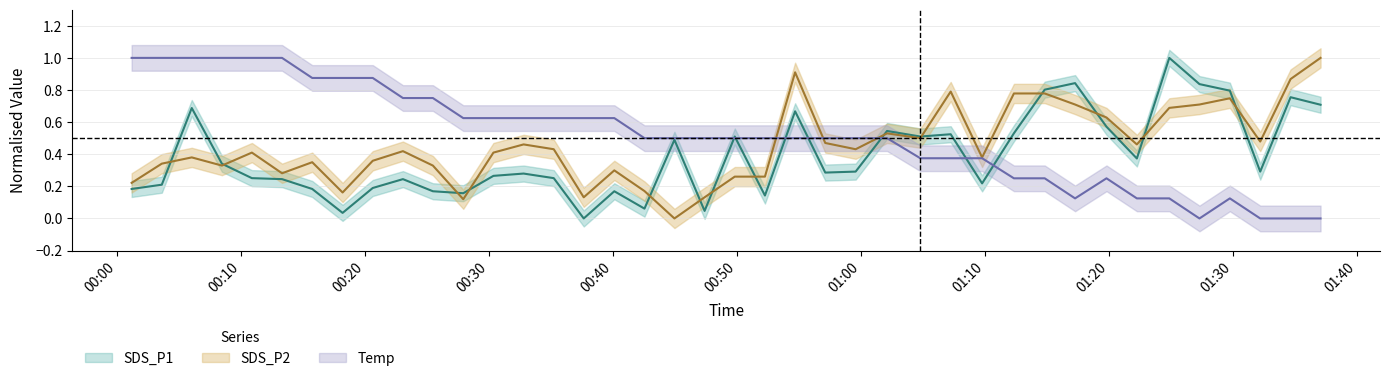

In SDS_P1, how many points are lower than both neighbors (excluding endpoints)?

11